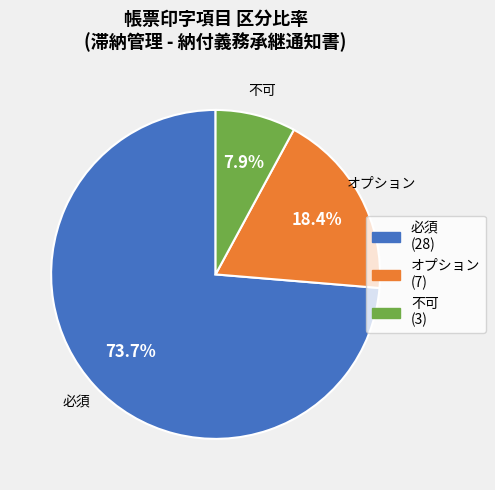

To the nearest percent, what is the difference between the 必須 and オプション slice percentages?

55%